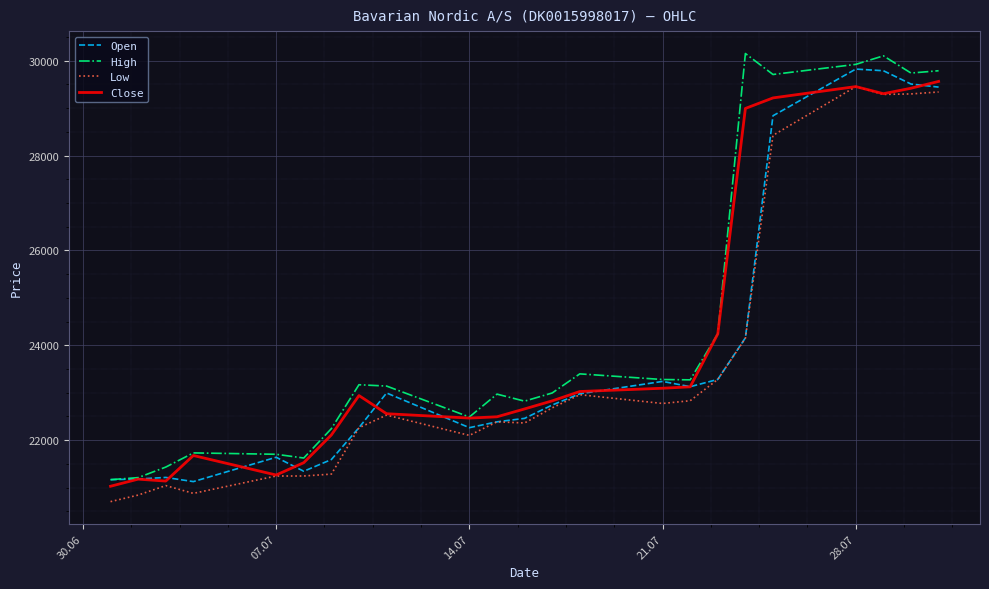

What is the lowest value of the Close series?

21029